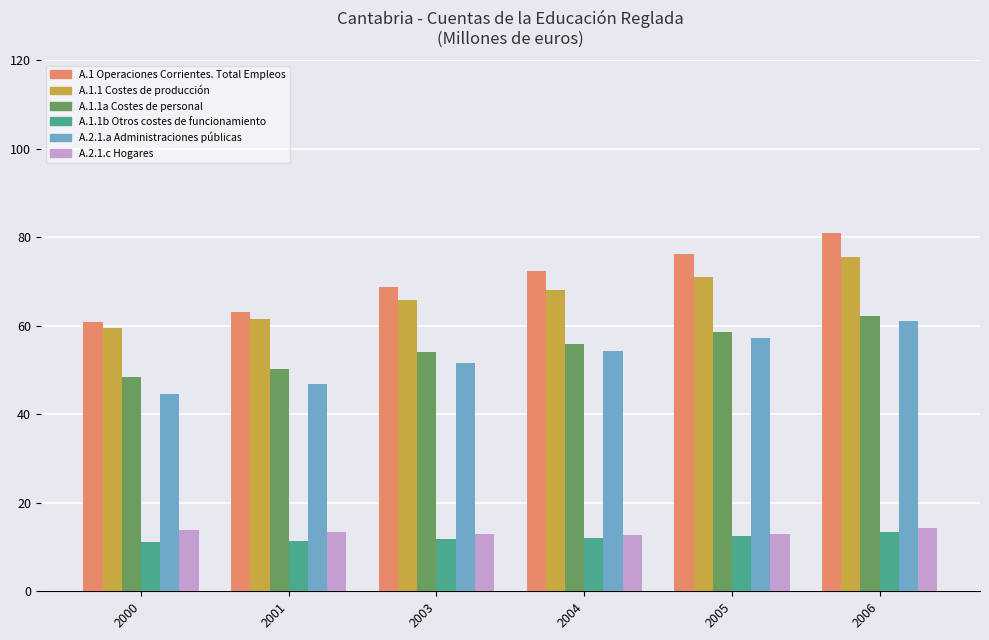

Is it true that A.2.1.a Administraciones públicas equals 44.6 at 2000?

True